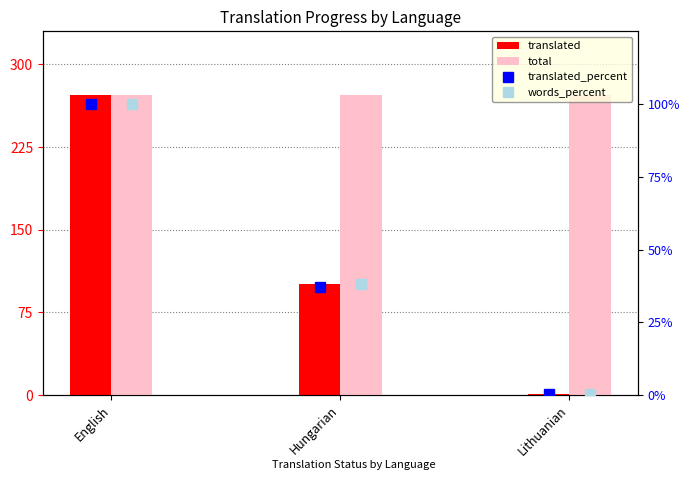

The value of total at Lithuanian is 272.0. True or false?

True